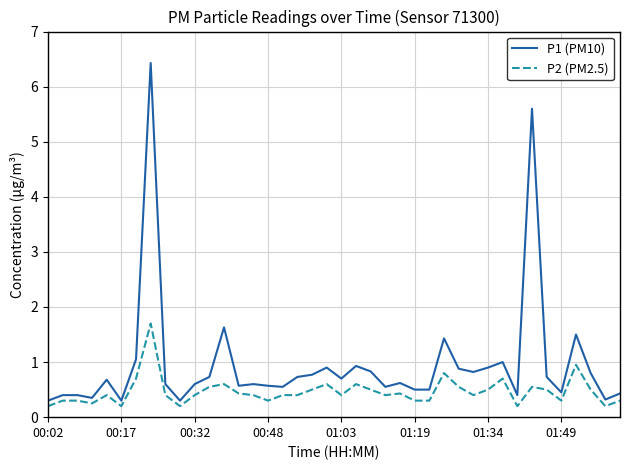

What is the highest value of the P1 (PM10) series?

6.4